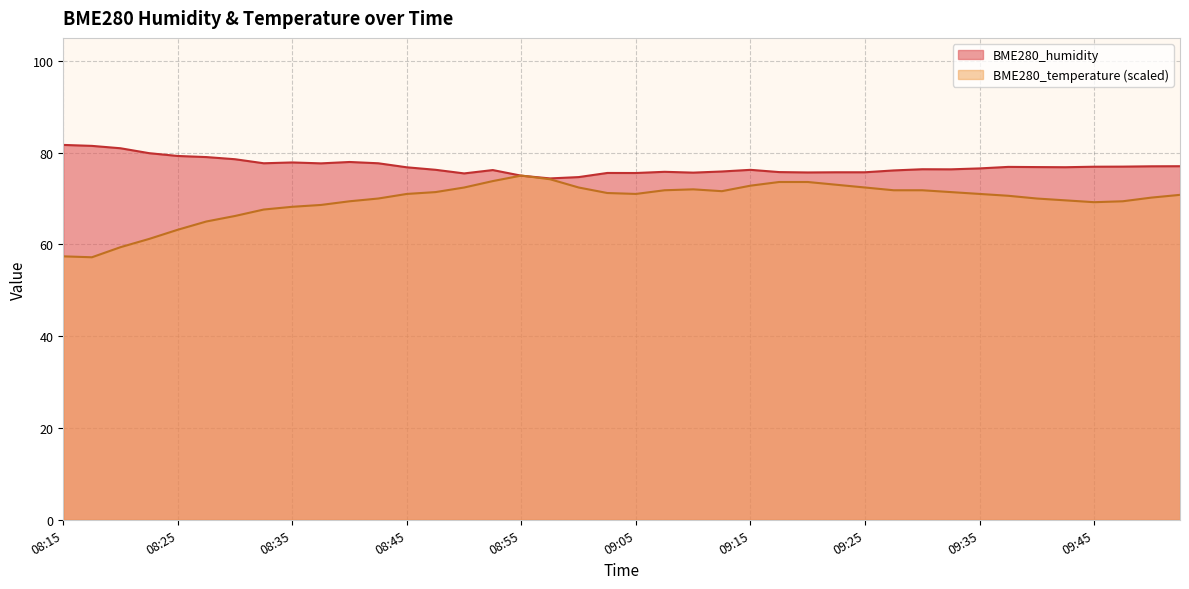

What is the spread (max minus min) of values at 09:47?

7.5